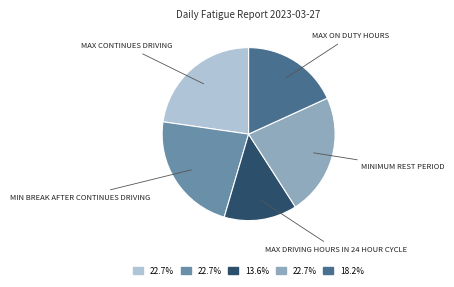

Is there a majority slice in this chart?

No